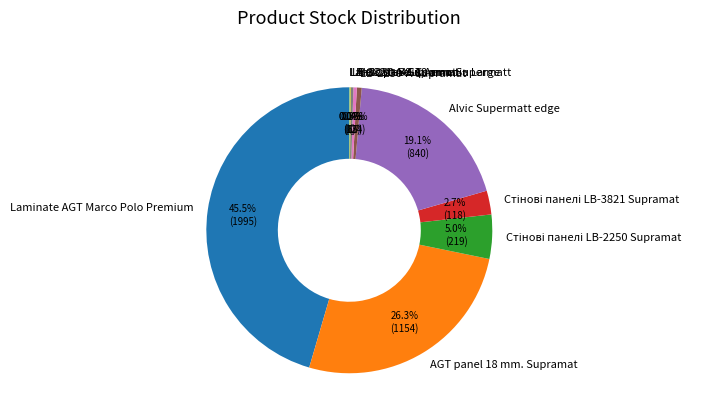

To the nearest percent, what is the average slice percentage?

10%